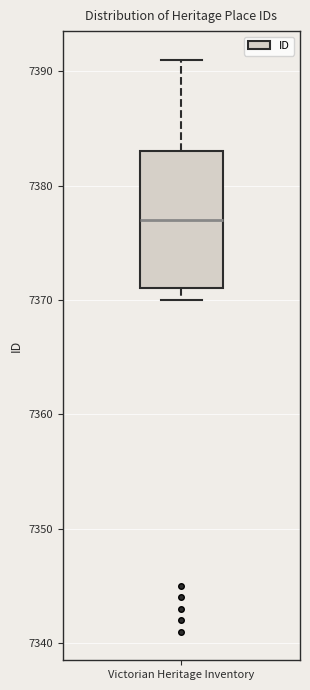

Read this box plot against the y-axis: the position of the median line, the range covered by the box, and the ends of both whiskers. The values are not printed on the chart, so give them approximately, as read against the axis.

median 7377, box 7371 to 7383, whiskers 7370 to 7391